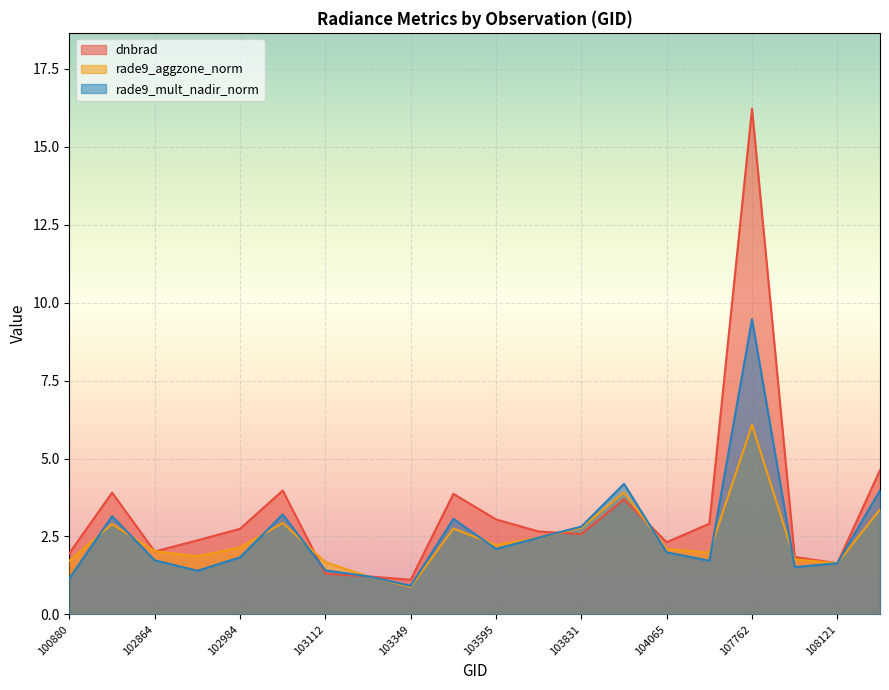

Reading right to left, list all the values displayed in this chart.

dnbrad: 108474=4.6	108121=1.6	107774=1.8	107762=16.2	104190=2.9	104065=2.3	103949=3.7	103831=2.6	103713=2.7	103595=3.0	103586=3.9	103349=1.1	103230=1.2	103112=1.3	102993=4.0	102984=2.7	102872=2.4	102864=2.0	101006=3.9	100880=2.0
rade9_aggzone_norm: 108474=3.4	108121=1.6	107774=1.8	107762=6.1	104190=2.0	104065=2.1	103949=3.9	103831=2.8	103713=2.5	103595=2.2	103586=2.8	103349=0.9	103230=1.2	103112=1.7	102993=2.9	102984=2.1	102872=1.9	102864=2.0	101006=2.9	100880=1.7
rade9_mult_nadir_norm: 108474=4.0	108121=1.6	107774=1.5	107762=9.5	104190=1.7	104065=2.0	103949=4.2	103831=2.8	103713=2.5	103595=2.1	103586=3.1	103349=0.9	103230=1.2	103112=1.4	102993=3.2	102984=1.8	102872=1.4	102864=1.7	101006=3.1	100880=1.2